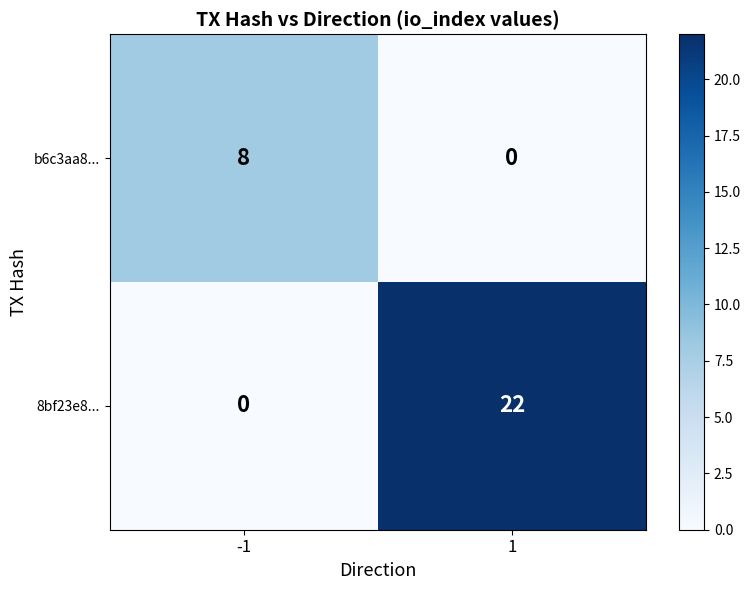

Rank the series by their maximum value, from lowest to highest.

b6c3aa8..., 8bf23e8...